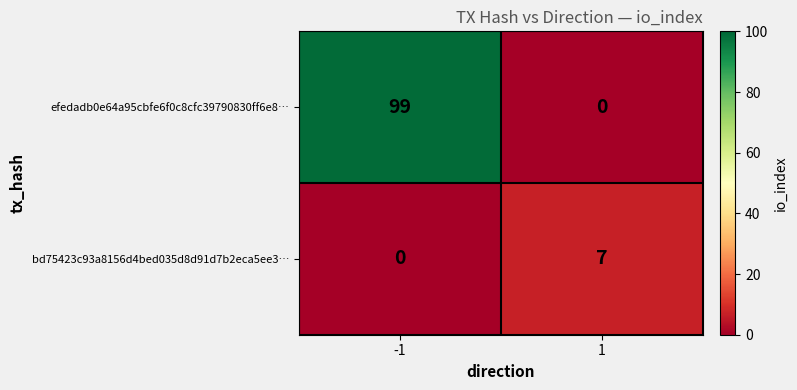

The efedadb0e64a95cbfe6f0c8cfc39790830ff6e8… series shows 0 at 1. True or false?

True